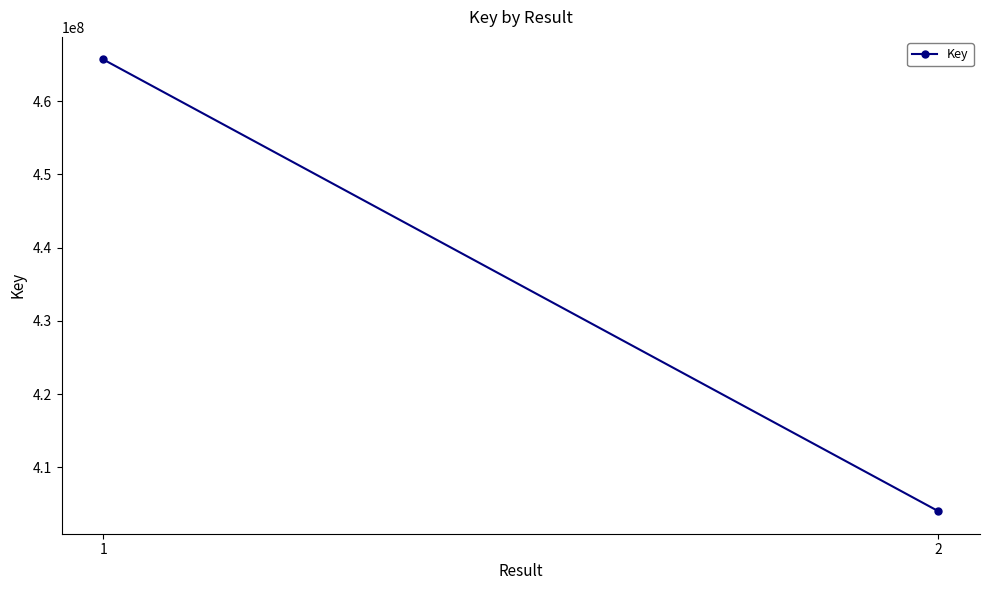

Between 2 and 1, which is larger?

1